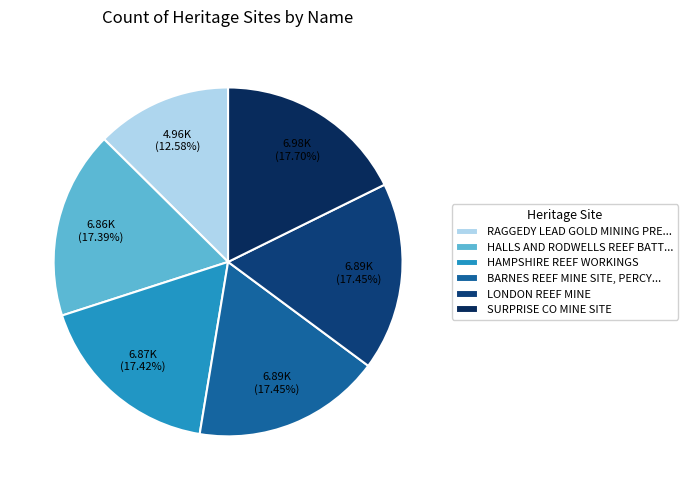

Count the number of slices in the pie.

6